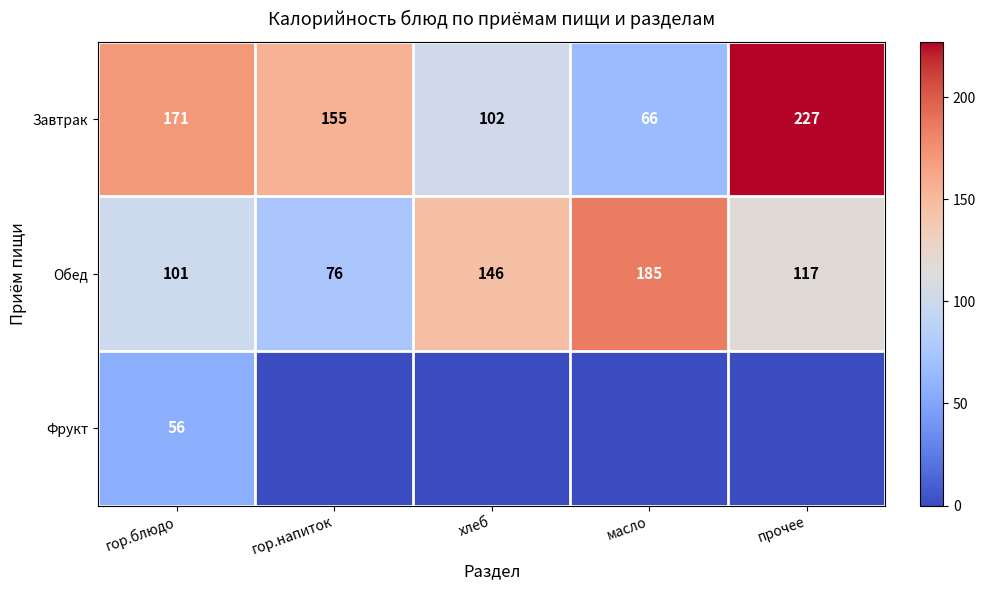

What is the total value across all series at гор.блюдо?

328